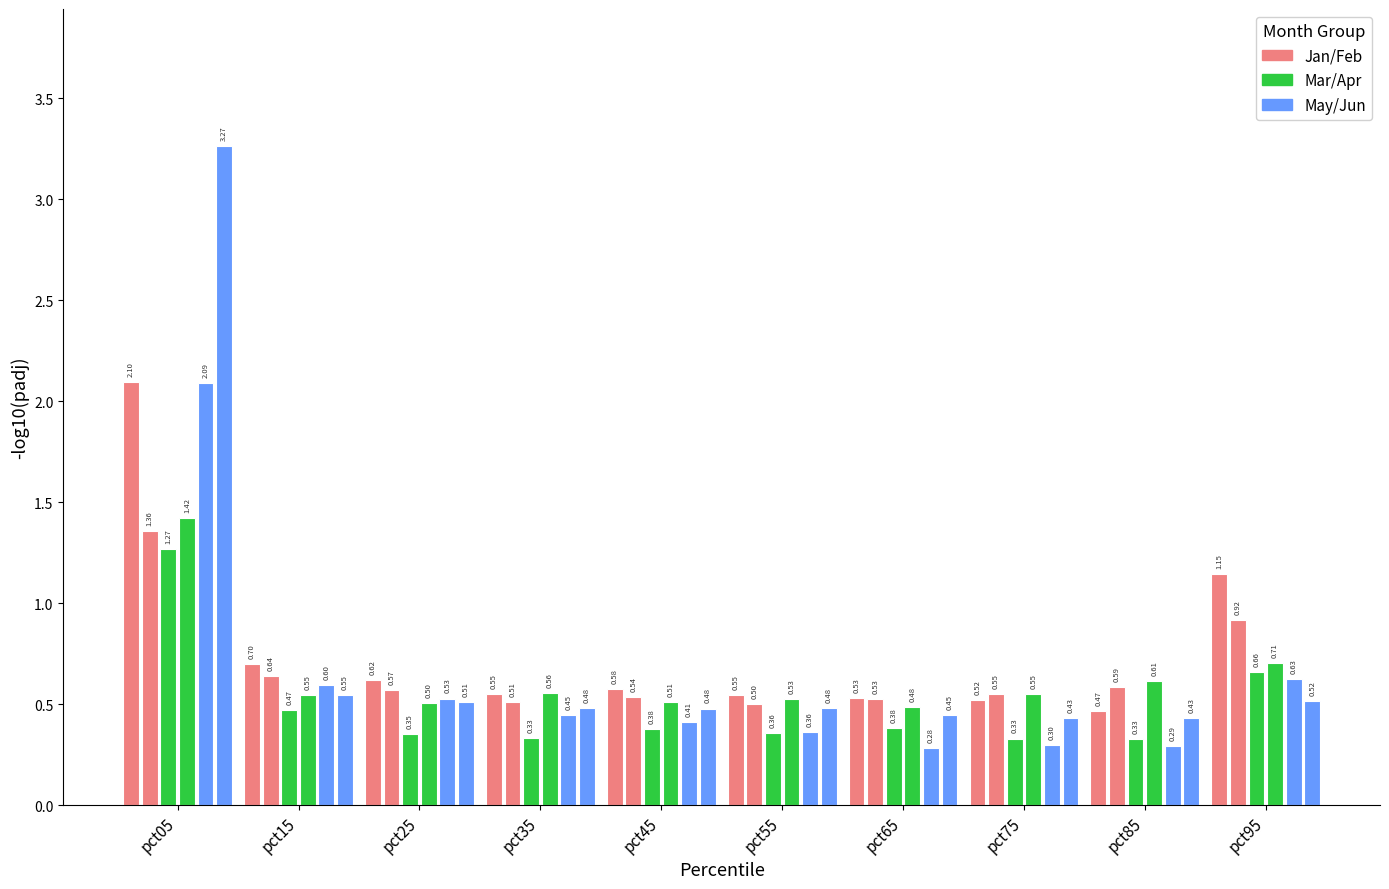

How many data points does each series have?

10